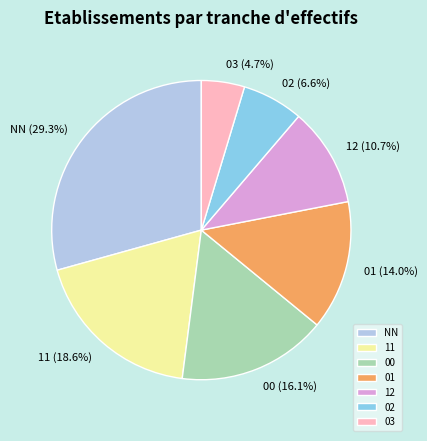

How many segments does this pie chart have?

7